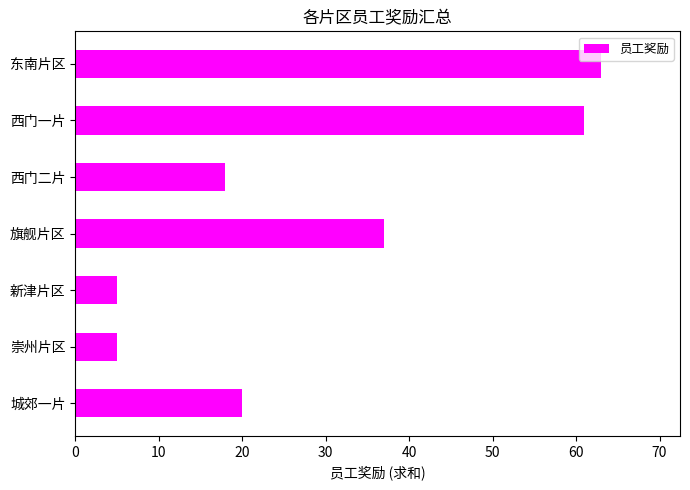

Reading bottom to top, list all the values displayed in this chart.

城郊一片=20	崇州片区=5	新津片区=5	旗舰片区=37	西门二片=18	西门一片=61	东南片区=63